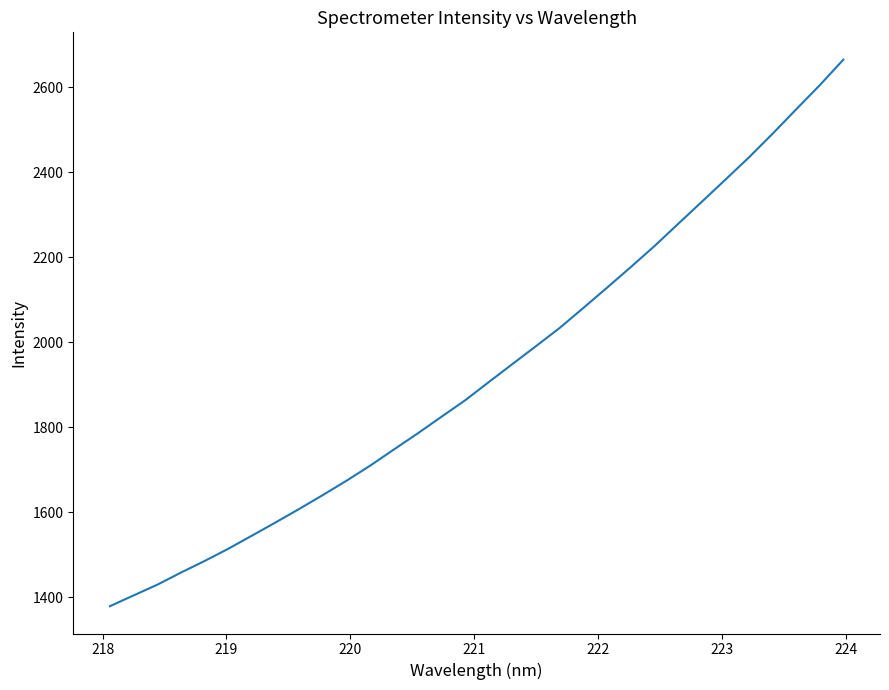

What is the maximum value shown in the chart?

2664.8